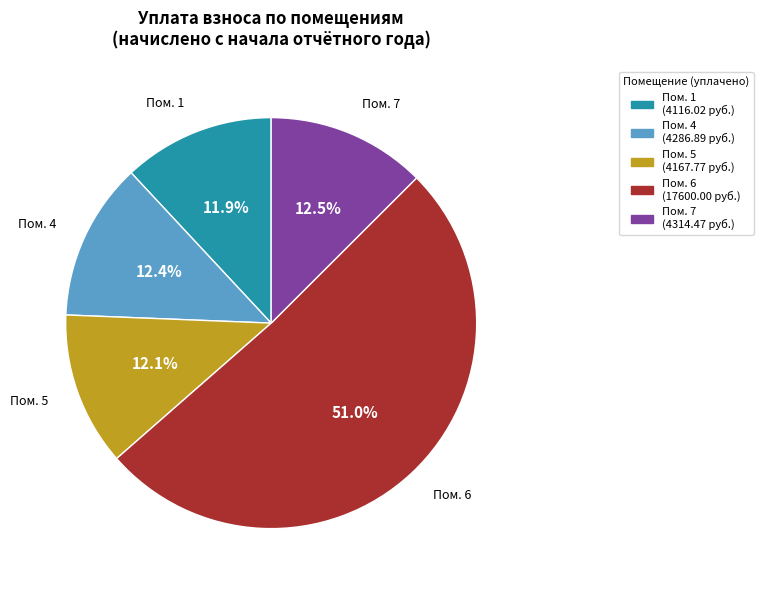

Is there any slice that represents more than half of the pie?

Yes